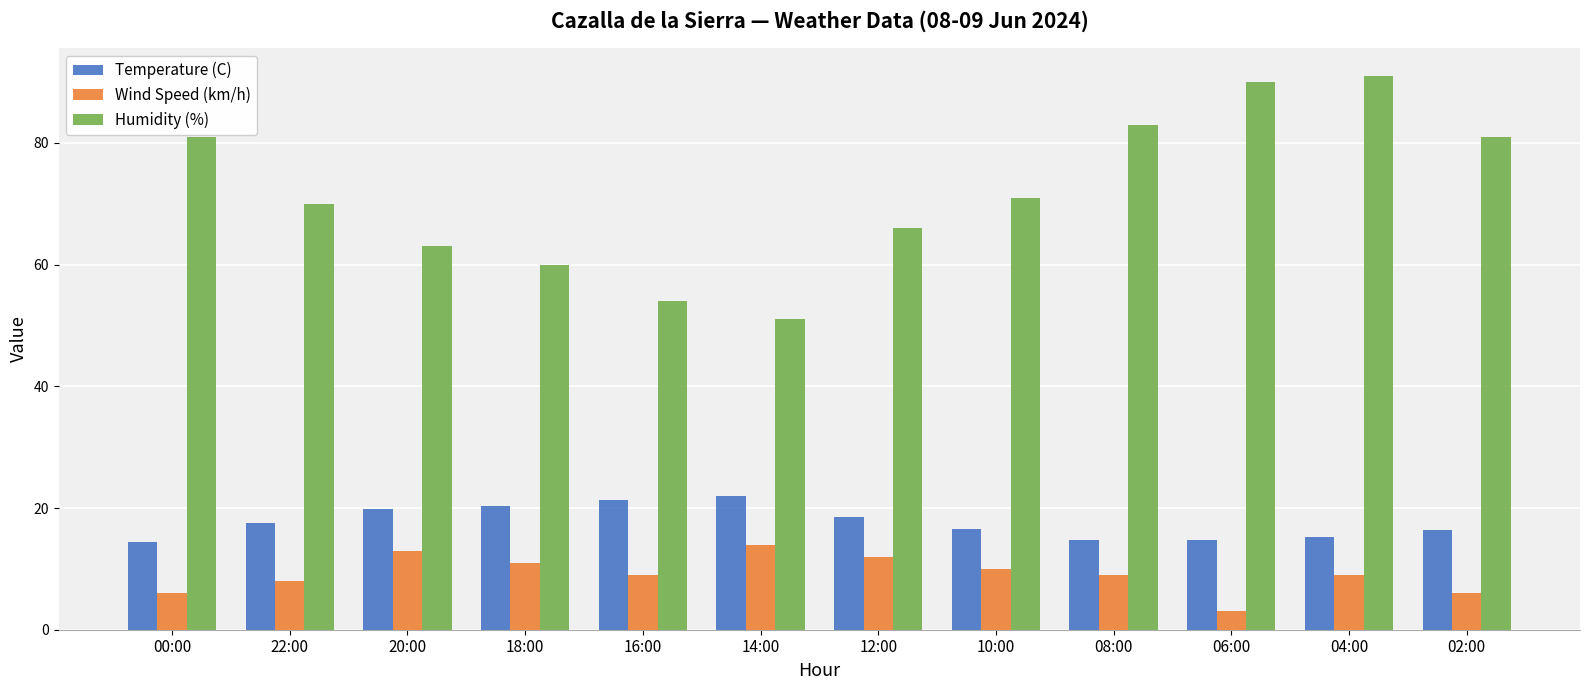

Which series has the largest range (max minus min)?

Humidity (%)